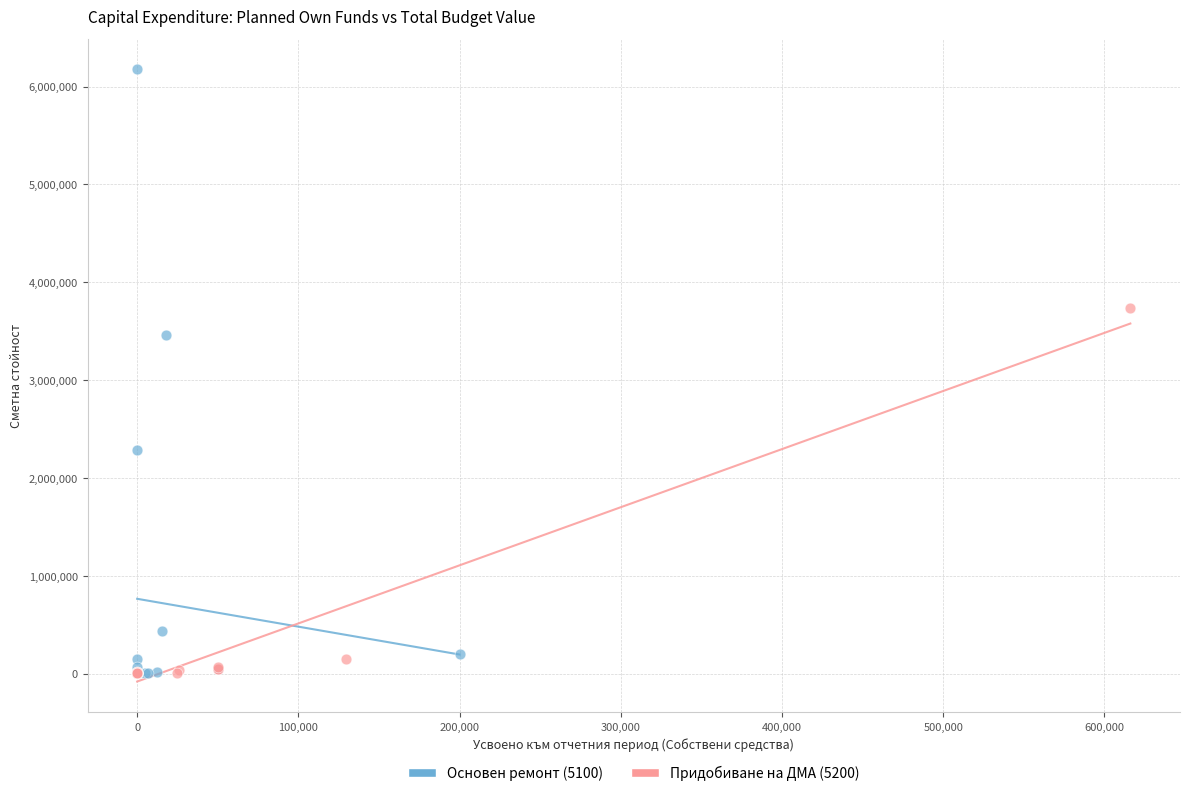

Which series has the largest Y range (max minus min)?

Основен ремонт (5100)